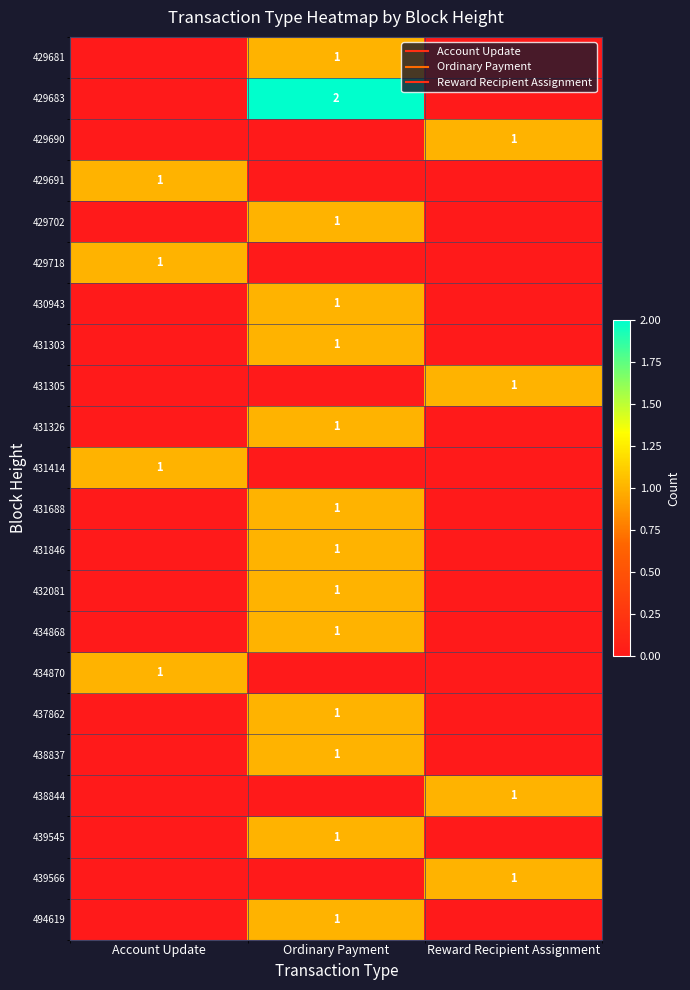

List the series in order of their peak value, lowest first.

429681, 429690, 429691, 429702, 429718, 430943, 431303, 431305, 431326, 431414, 431688, 431846, 432081, 434868, 434870, 437862, 438837, 438844, 439545, 439566, 494619, 429683